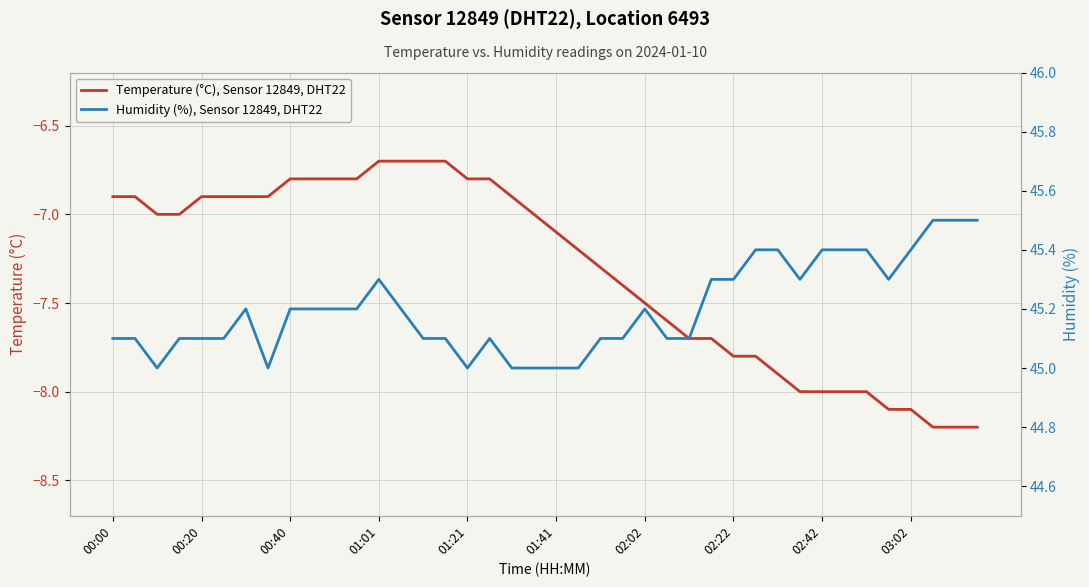

True or false: Temperature (°C), Sensor 12849, DHT22 has a value of -11.3 at 00:40.

False